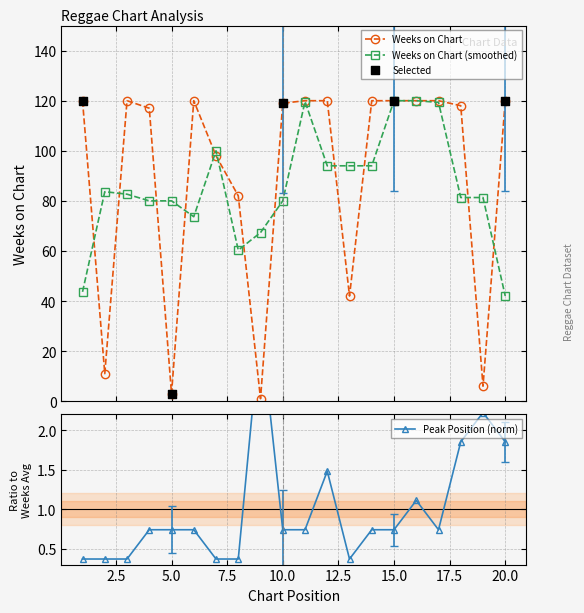

True or false: Weeks on Chart has more than 1 points higher than both neighbors.

True